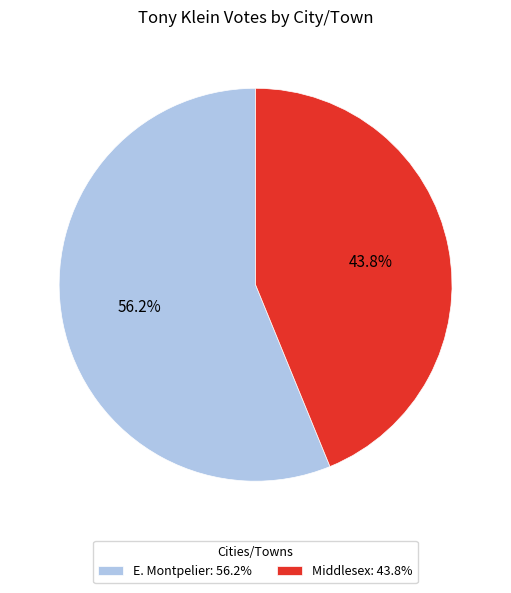

Which category has the smallest portion of the pie?

Middlesex